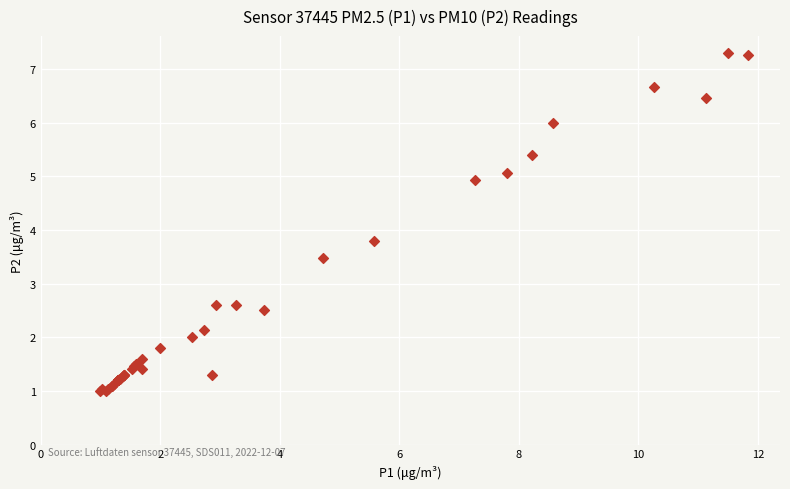

What Y value in the scatter plot is closest to 4?

3.8